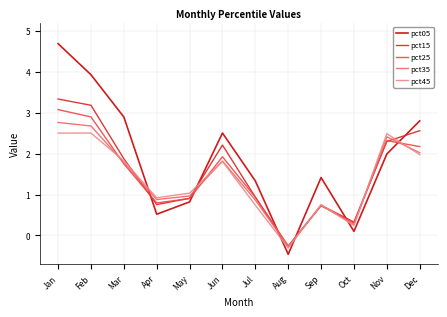

What is the approximate value of pct05 at Feb?

3.9